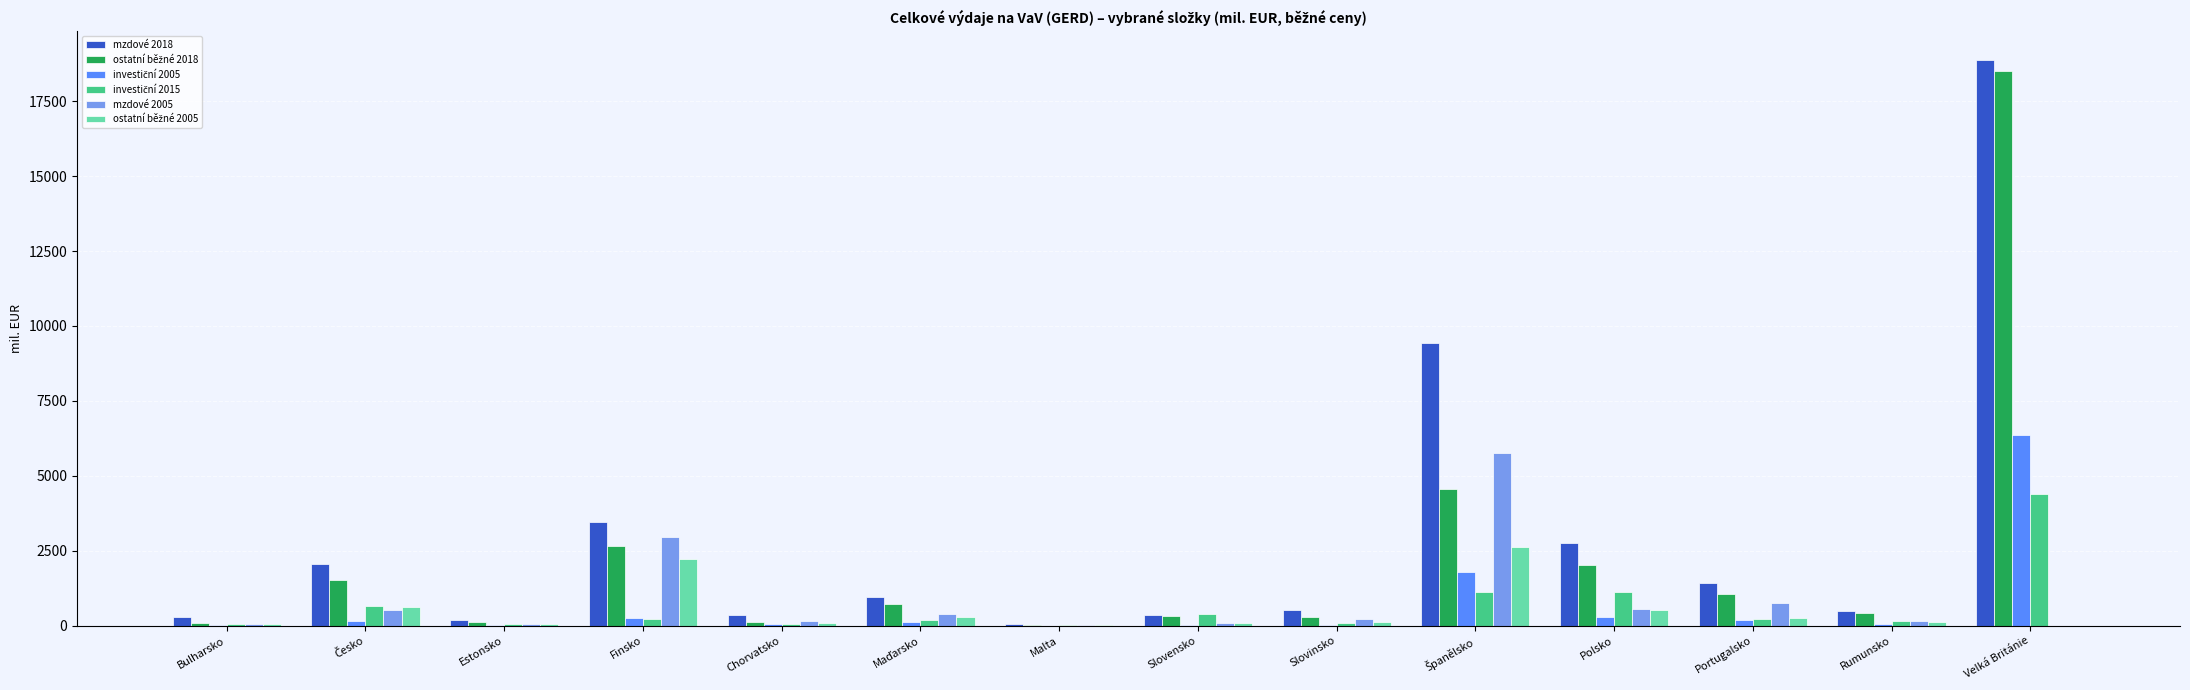

What is the greatest value displayed?

18882.4